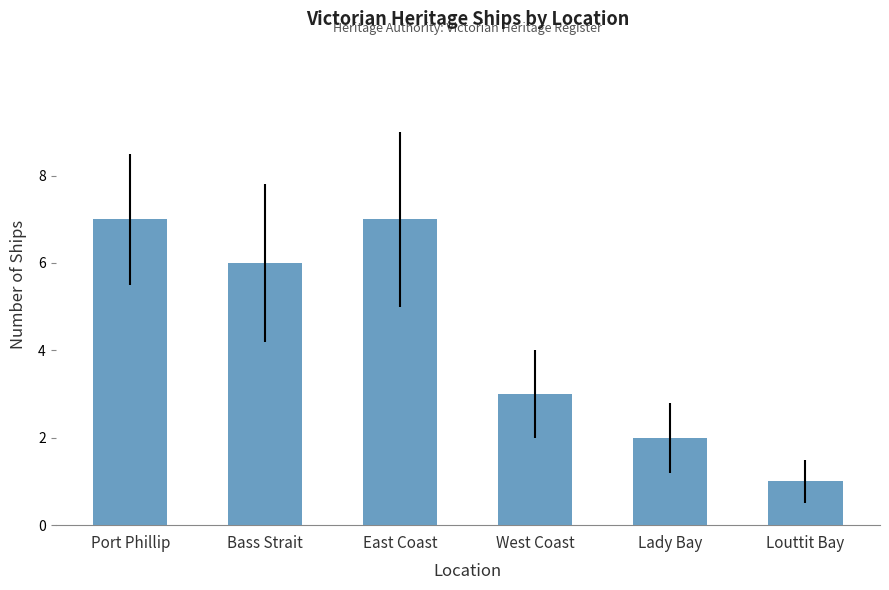

What is the minimum value shown in the chart?

1